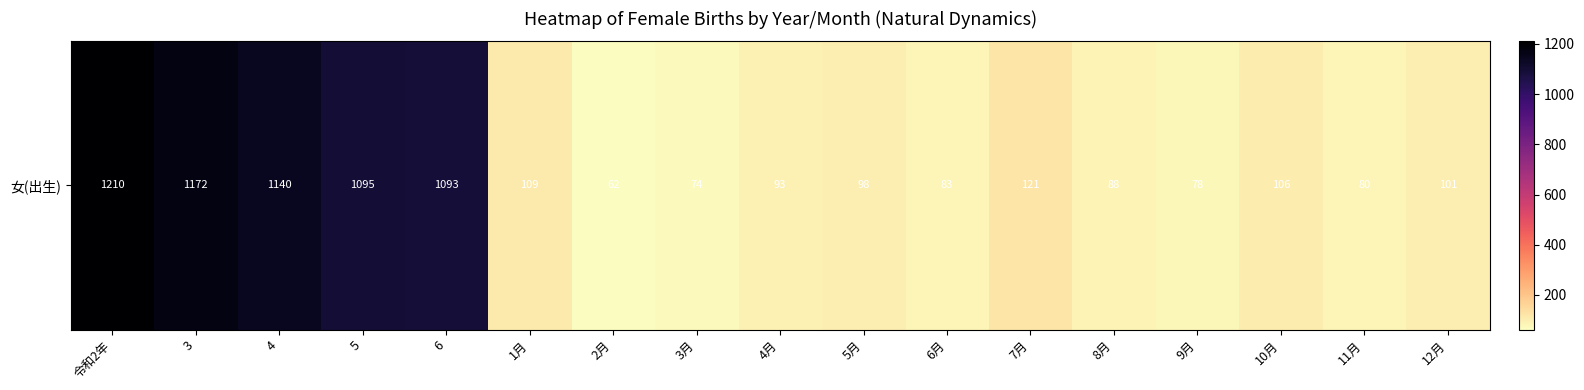

What is the sum of the values at 7月 and 11月?

201